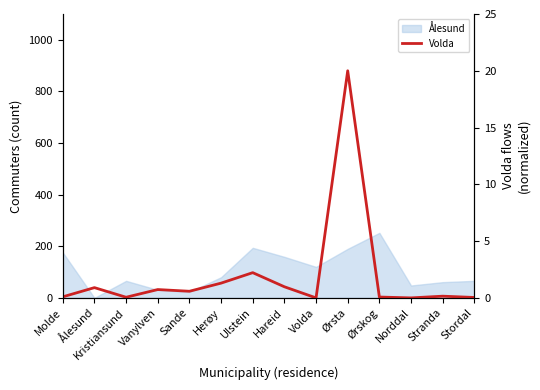

List the labels in order of value, largest first.

Ørsta, Ulstein, Herøy, Hareid, Ålesund, Vanylven, Sande, Stranda, Molde, Ørskog, Kristiansund, Stordal, Volda, Norddal